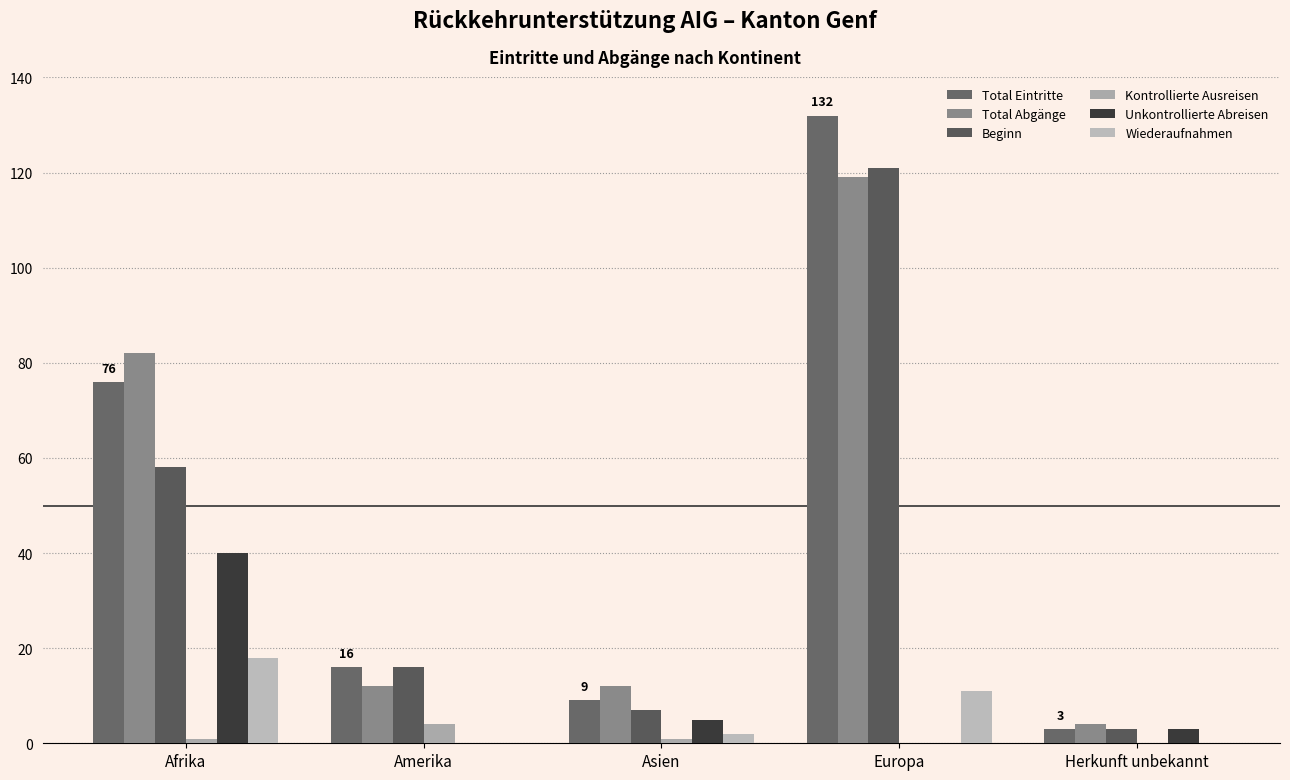

Reading left to right, what are all the values shown in this chart?

Total Eintritte: Afrika=76	Amerika=16	Asien=9	Europa=132	Herkunft unbekannt=3
Total Abgänge: Afrika=82	Amerika=12	Asien=12	Europa=119	Herkunft unbekannt=4
Beginn: Afrika=58	Amerika=16	Asien=7	Europa=121	Herkunft unbekannt=3
Kontrollierte Ausreisen: Afrika=1	Amerika=4	Asien=1	Europa=0	Herkunft unbekannt=0
Unkontrollierte Abreisen: Afrika=40	Amerika=0	Asien=5	Europa=0	Herkunft unbekannt=3
Wiederaufnahmen: Afrika=18	Amerika=0	Asien=2	Europa=11	Herkunft unbekannt=0